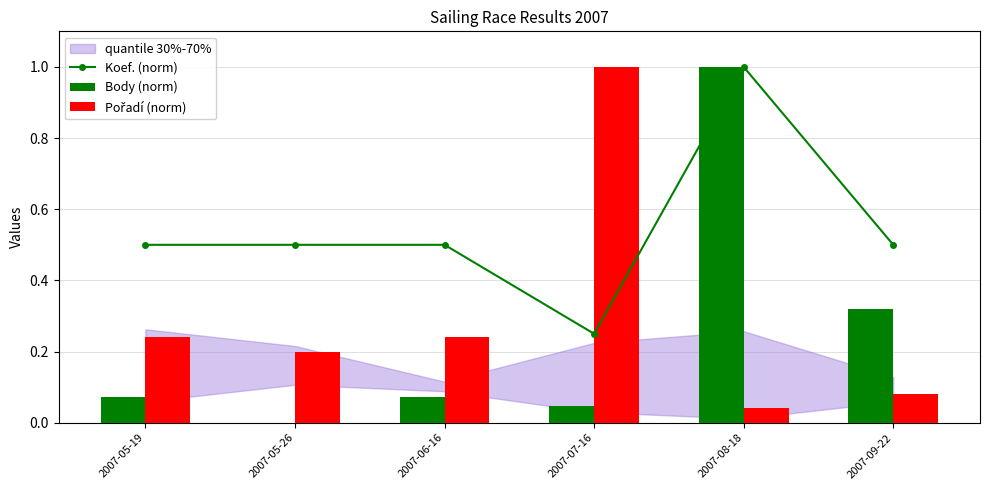

The value of Body (norm) at 2007-05-26 is -0.4. True or false?

False